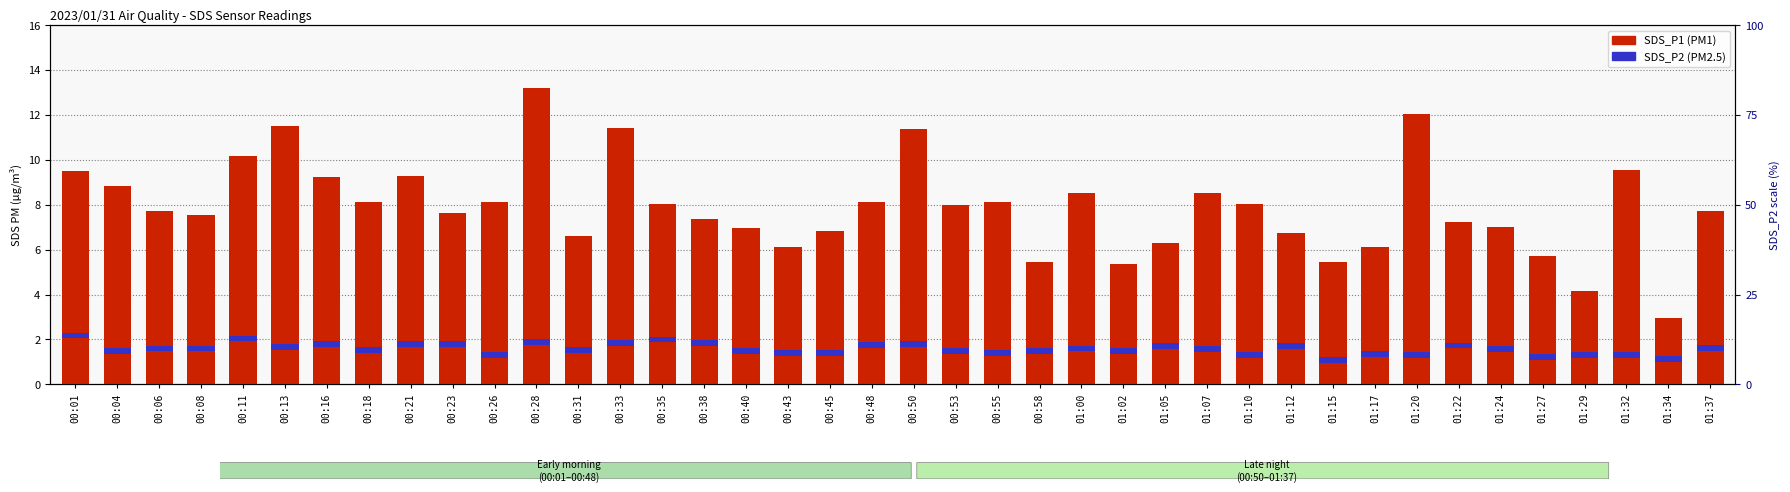

Between 00:28 and 01:34, which is larger?

00:28